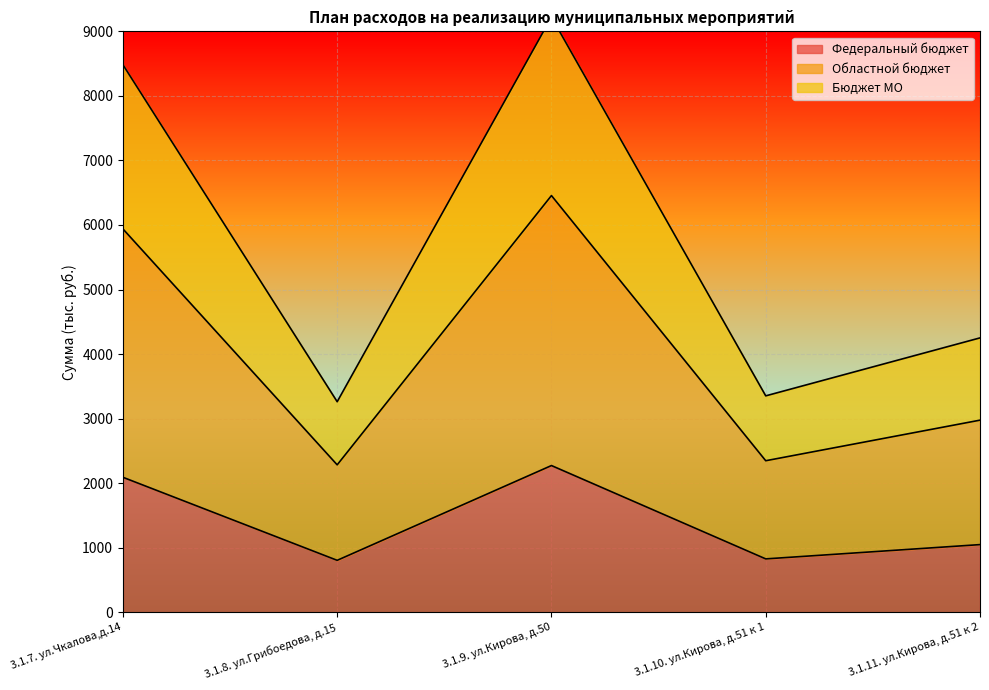

Which series has the widest spread of values?

Бюджет МО